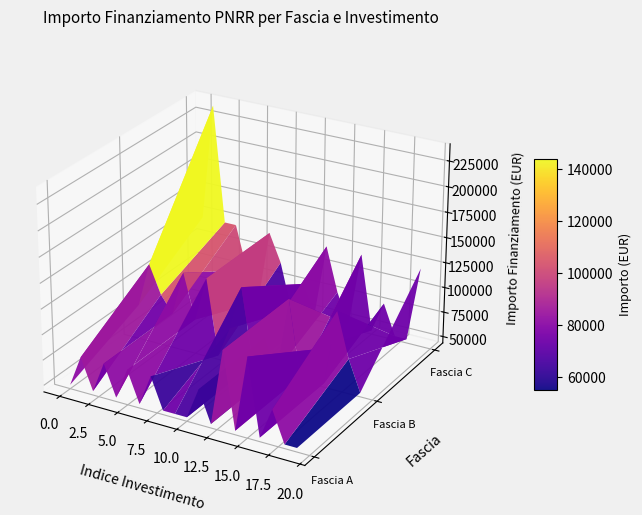

Reading left to right, list all the values displayed in this chart.

Fascia A: 0=47427	1=77897	2=47427	3=77897	4=47427	5=77897	6=47427	7=77897	8=47427	9=47427	10=47427	11=77897	12=47427	13=121992	14=47427	15=121992	16=47427	17=77897	18=47427	19=47427
Fascia B: 0=77897	1=121992	2=94172	3=77897	4=121992	5=77897	6=121992	7=47427	8=77897	9=121992	10=47427	11=77897	12=47427	13=121992	14=47427	15=77897	16=47427	17=121992	18=77897	19=47427
Fascia C: 0=121992	1=237681	2=121992	3=121992	4=77897	5=47427	6=121992	7=94172	8=47427	9=77897	10=47427	11=121992	12=77897	13=47427	14=121992	15=47427	16=77897	17=47427	18=47427	19=121992